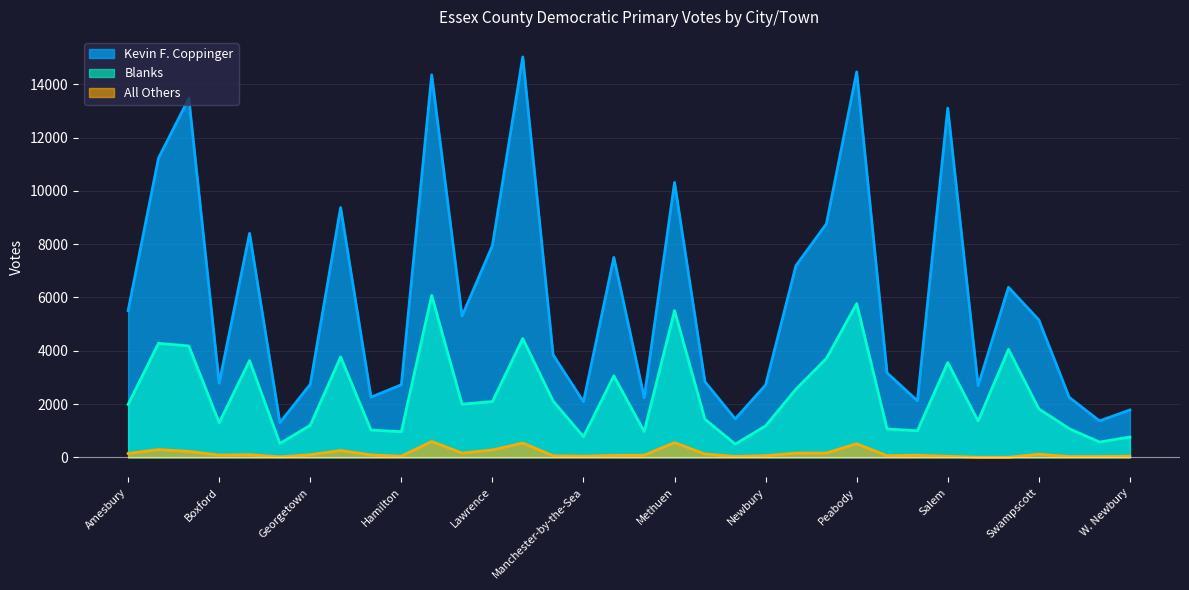

What is the sum of the Kevin F. Coppinger values at Essex and Newburyport?

8504